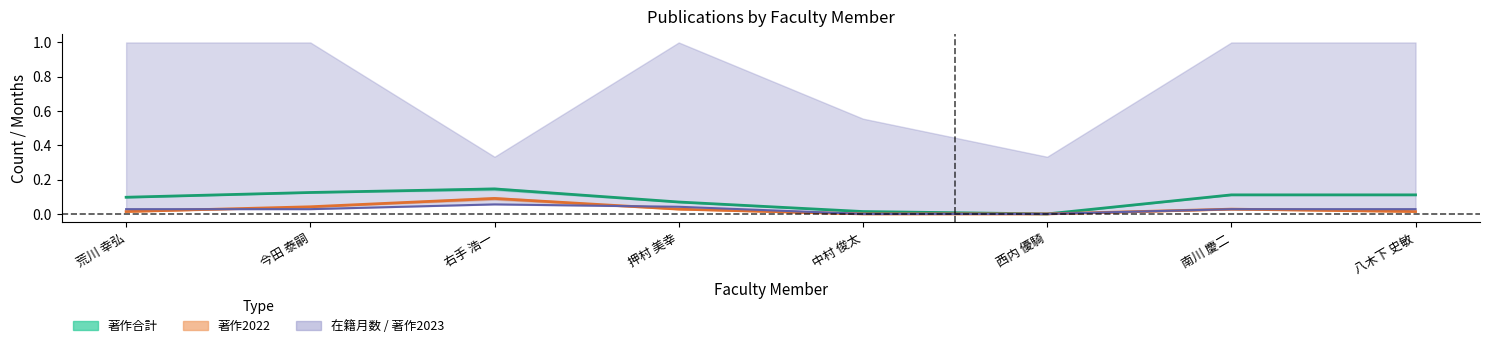

Which category has the lowest value in the 著作合計 series?

西内 優騎